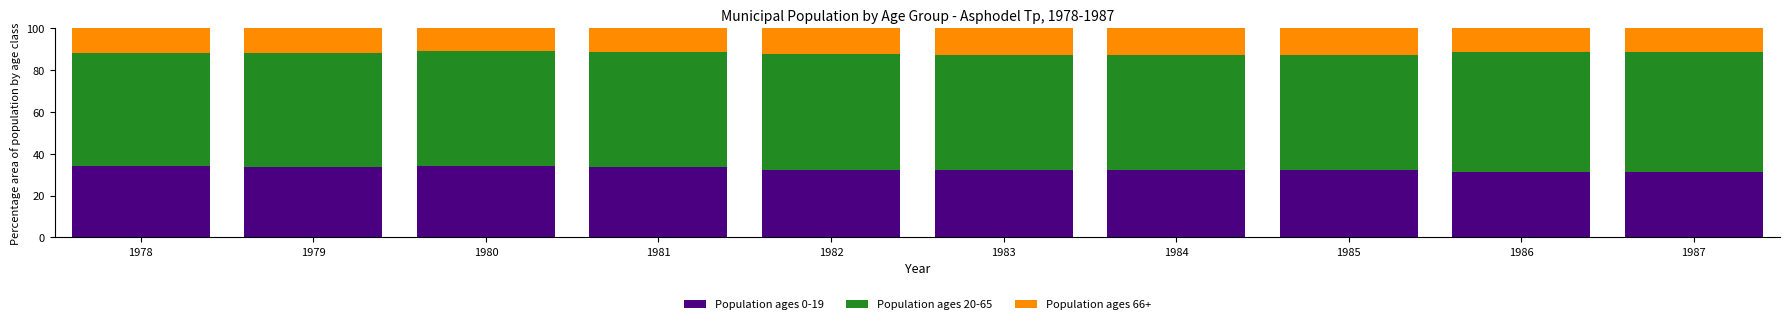

What is the highest value of the Population ages 0-19 series?

34.3